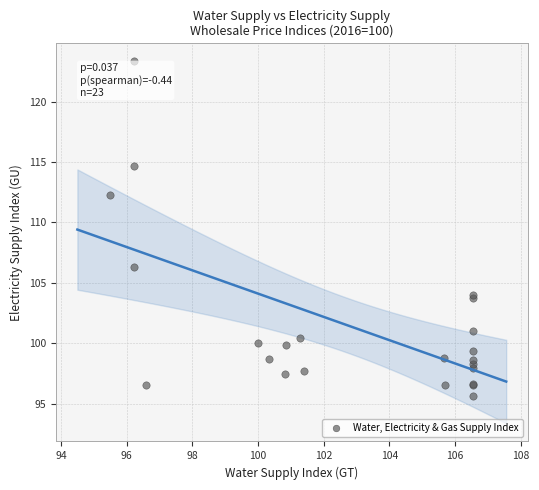

What Y value in the scatter plot is closest to 109?

106.3